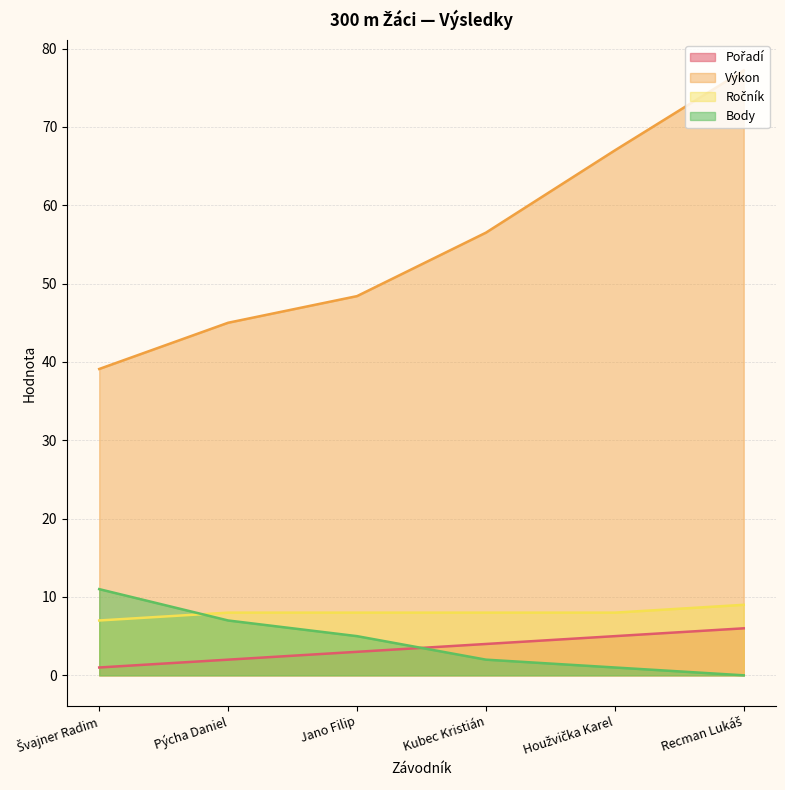

What is the total value across all series at Recman Lukáš?

92.2